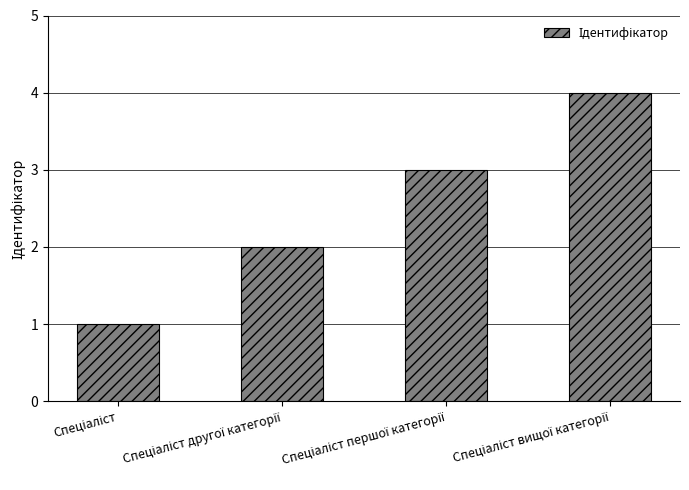

What is the greatest value displayed?

4